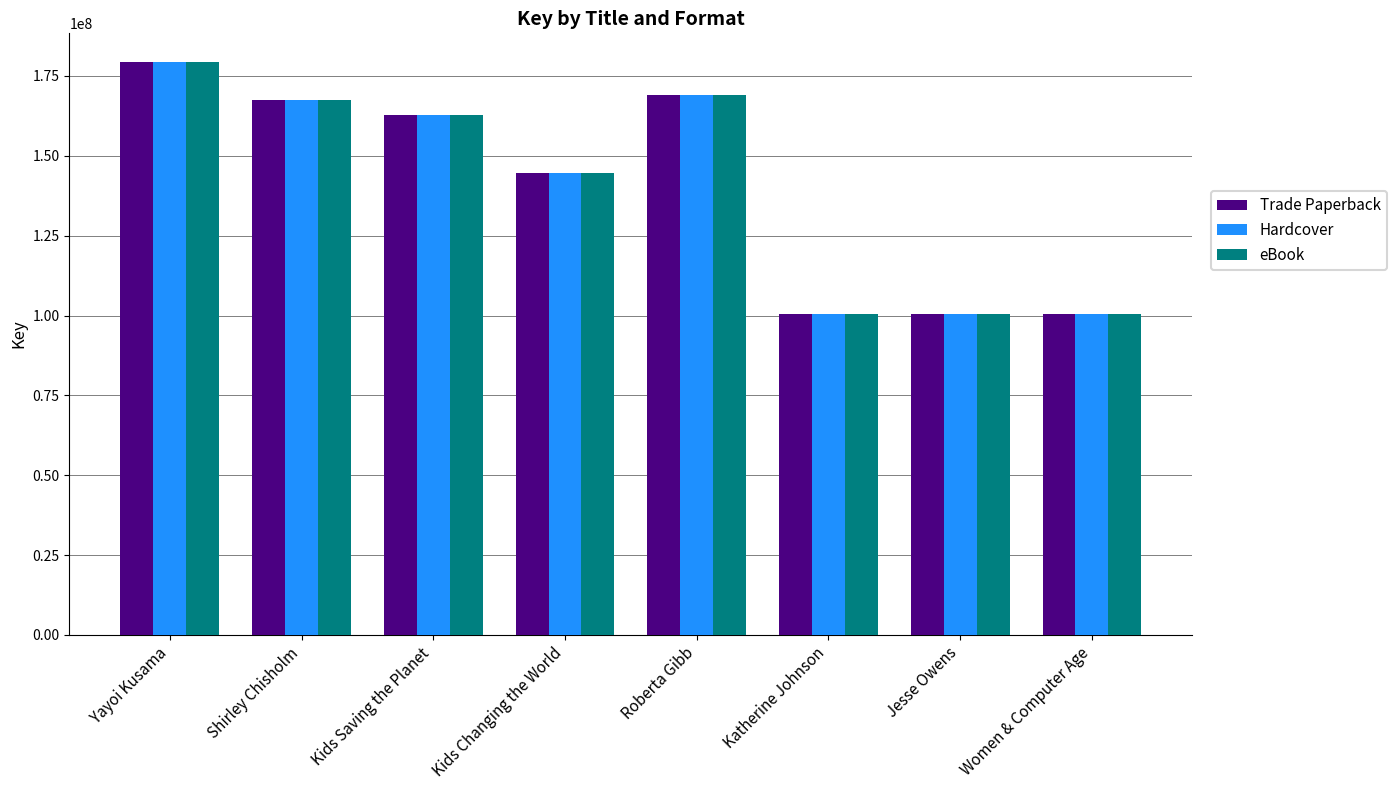

What is the difference between the second highest and second lowest values in the Hardcover series?

68675425